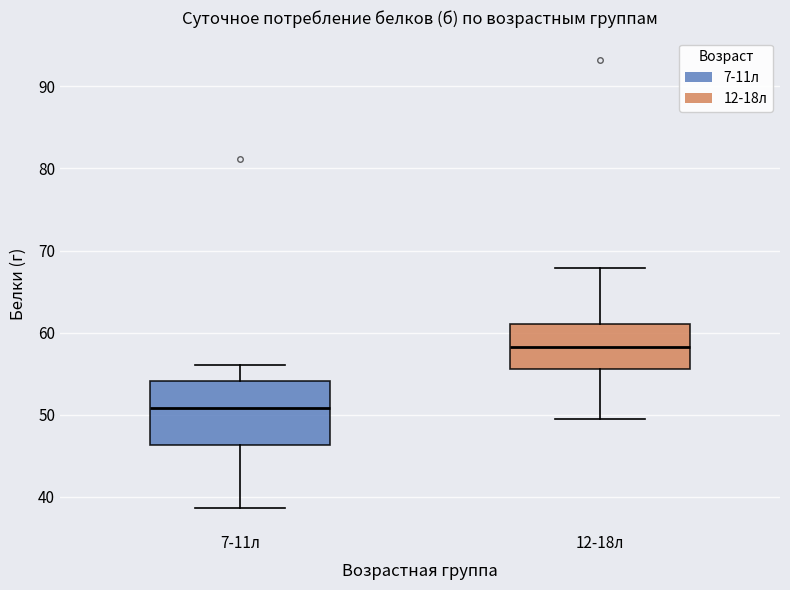

Which box is the tallest, from its lower edge to its upper edge?

7-11л